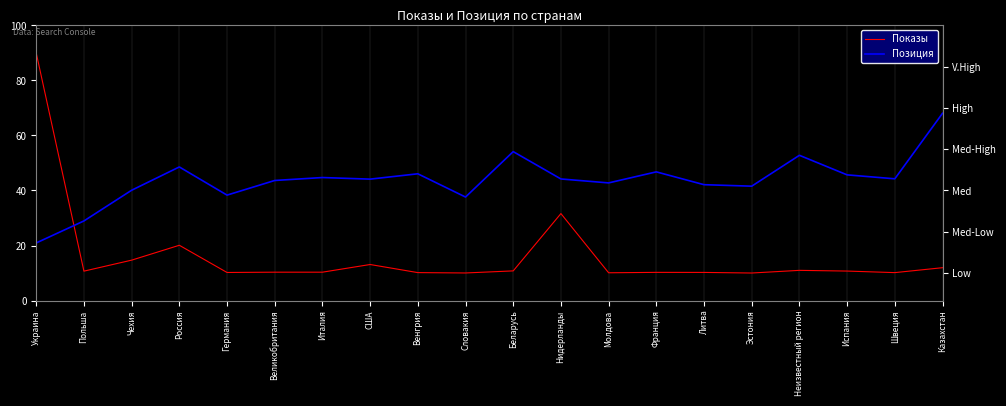

Where is the first local minimum for Позиция?

Германия